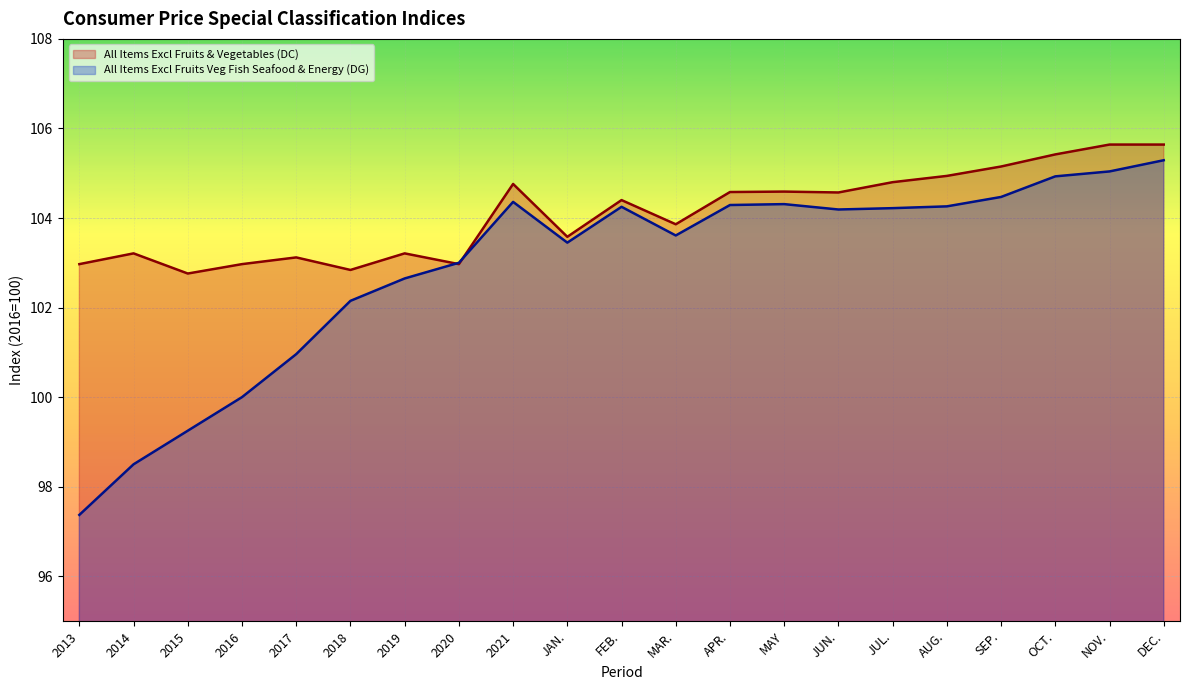

True or false: All Items Excl Fruits Veg Fish Seafood & Energy (DG) and All Items Excl Fruits & Vegetables (DC) intersect in this chart.

True